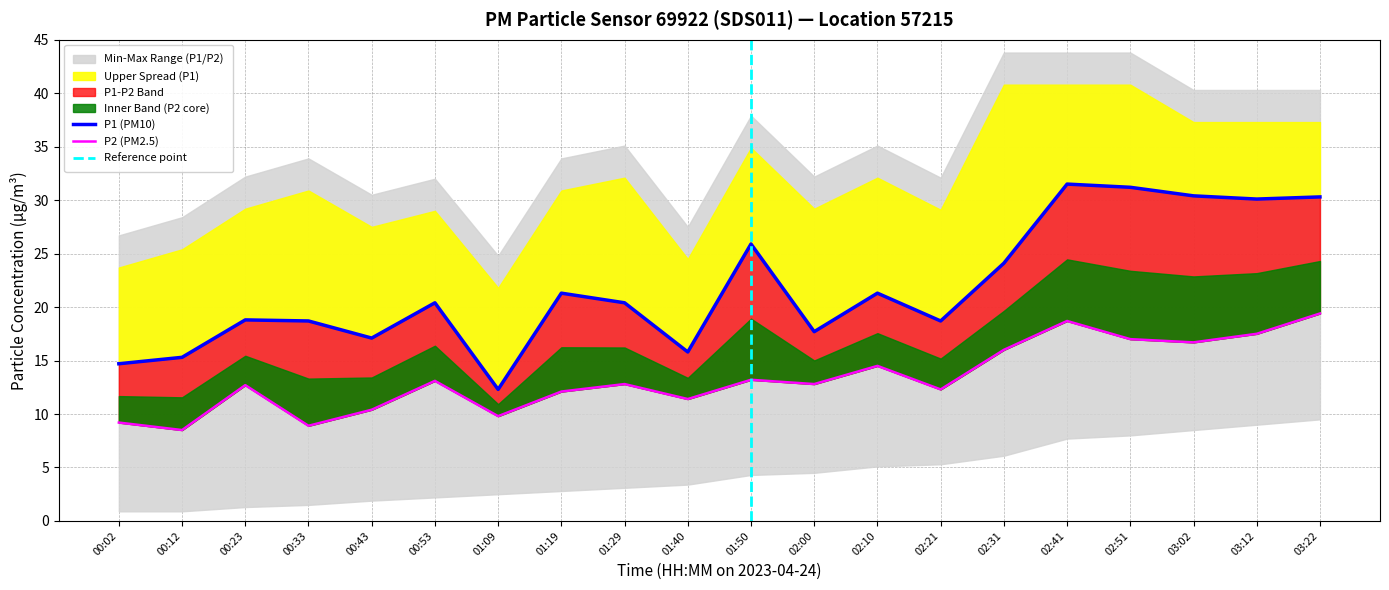

At which category does the chart reach its minimum across all series?

00:12